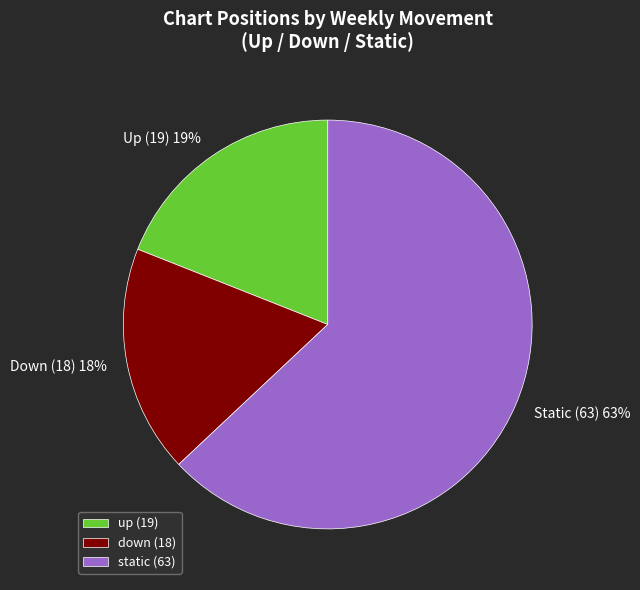

How many slices are in this pie chart?

3